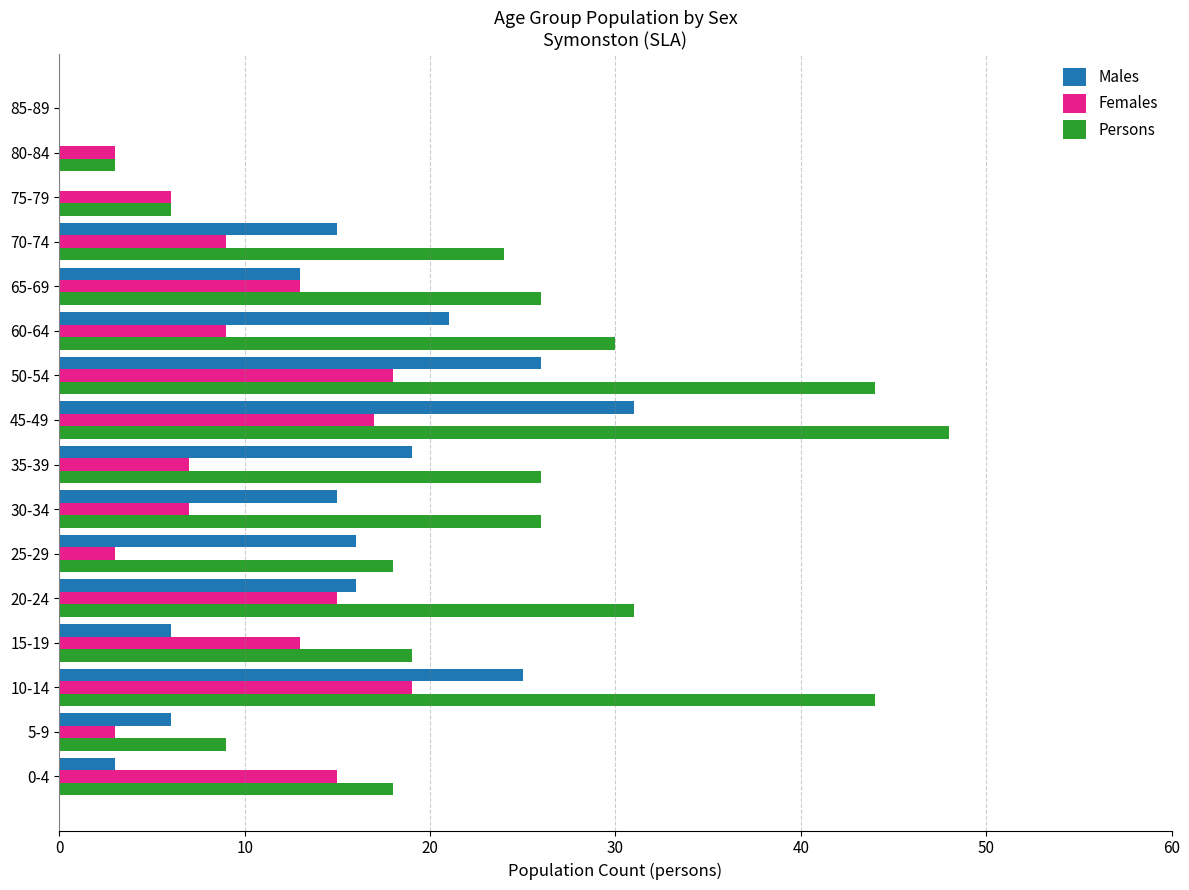

How many positive values does the Females series have?

15